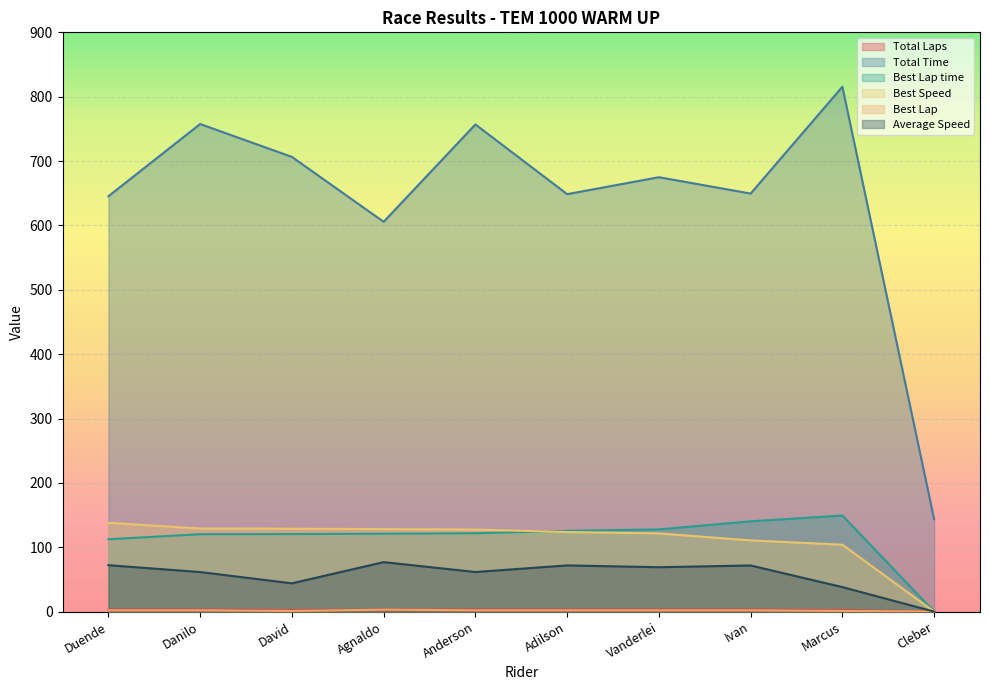

True or false: Best Lap time and Total Time cross at least once.

False